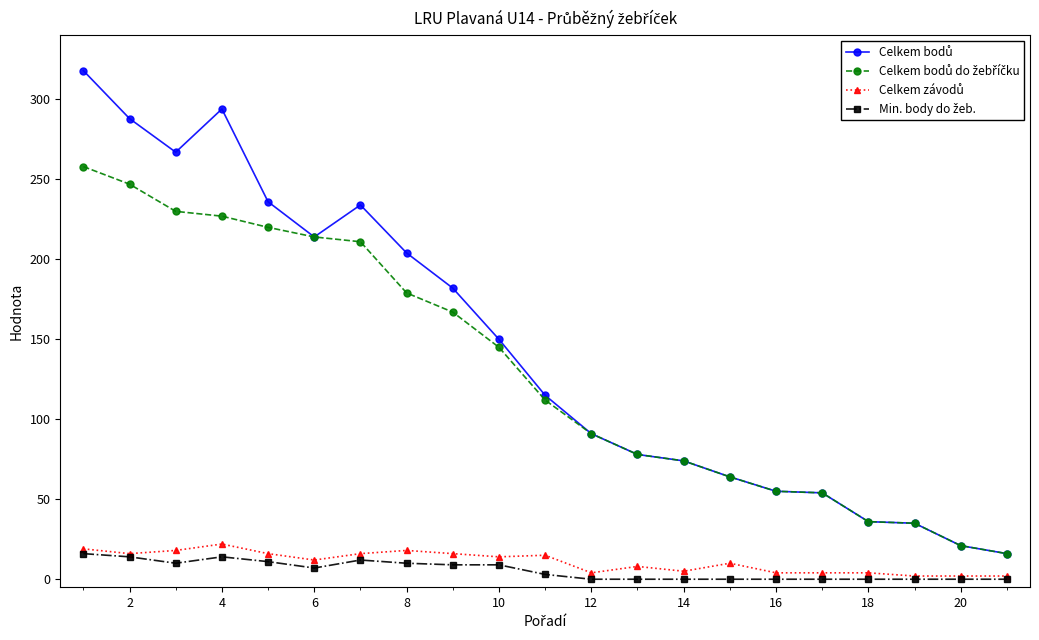

How many data points does each series have?

21